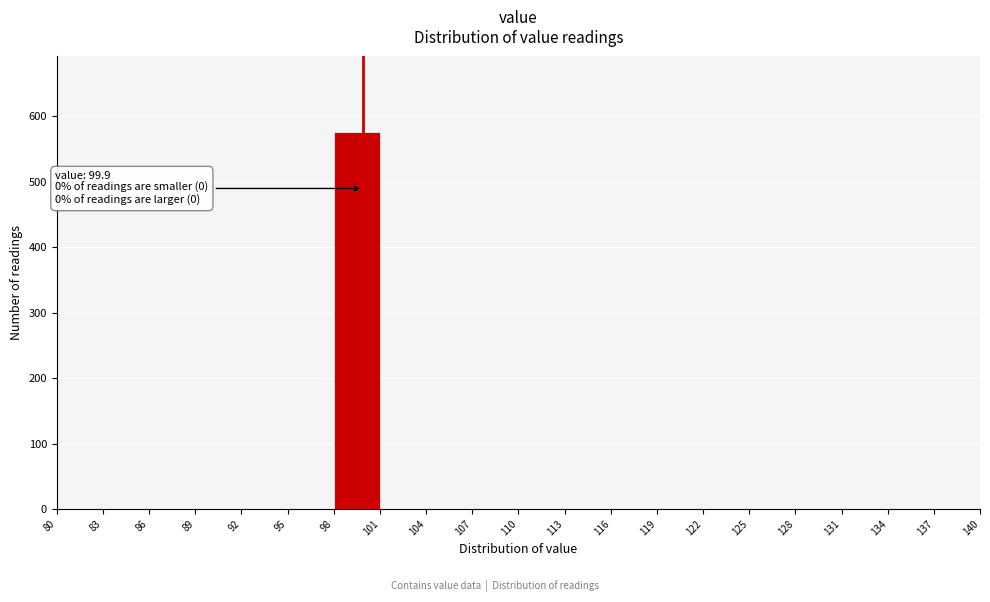

Over which range of the x-axis is the bar tallest?

98 to 101